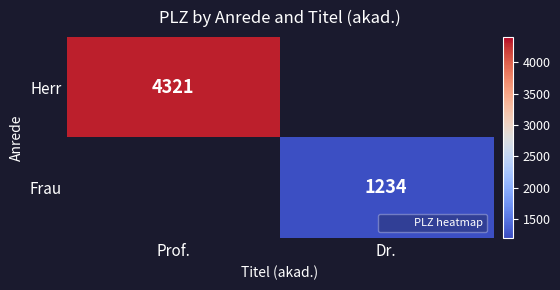

List the series in order of their overall mean, highest first.

Herr, Frau